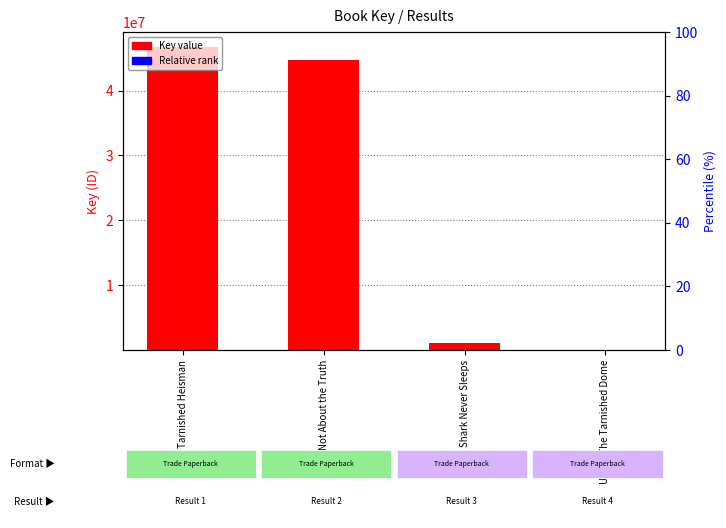

Rank the categories by Relative rank value from lowest to highest.

Tarnished Heisman, It's Not About the Truth, Shark Never Sleeps, Under The Tarnished Dome